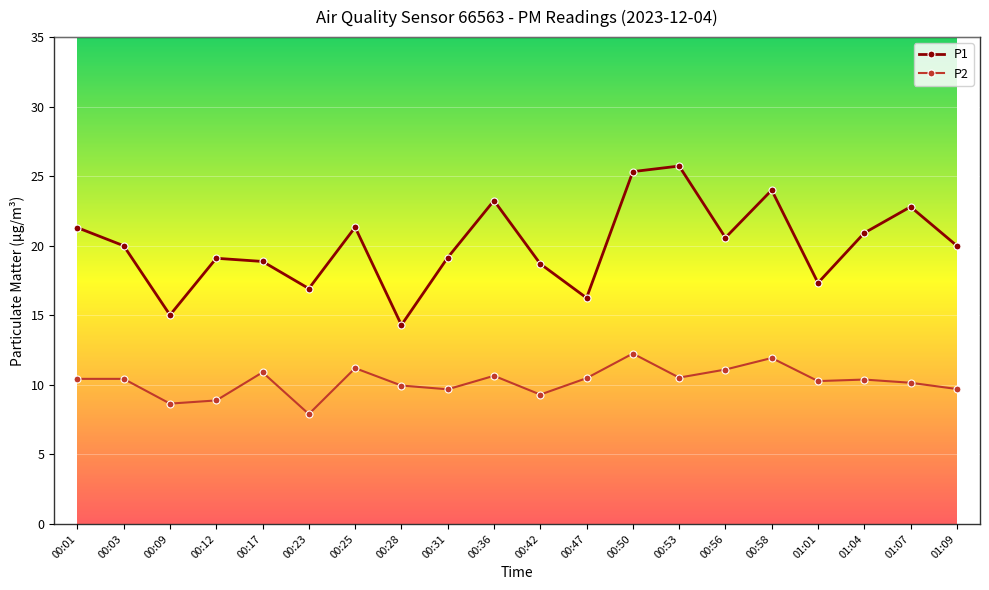

In P2, how many points are lower than both neighbors (excluding endpoints)?

6